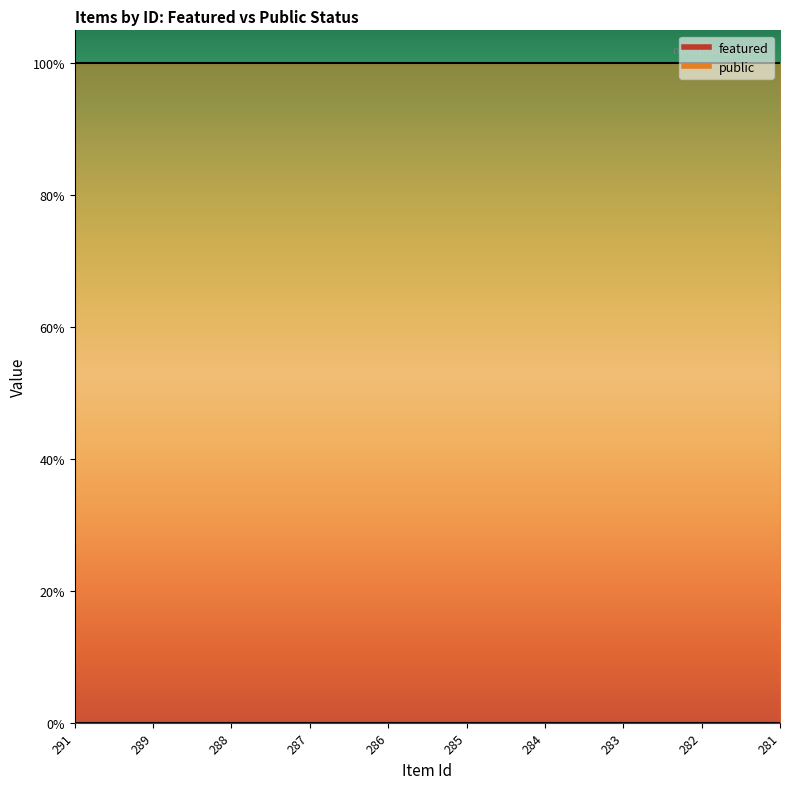

What is the sum of the public values at 288 and 286?

2